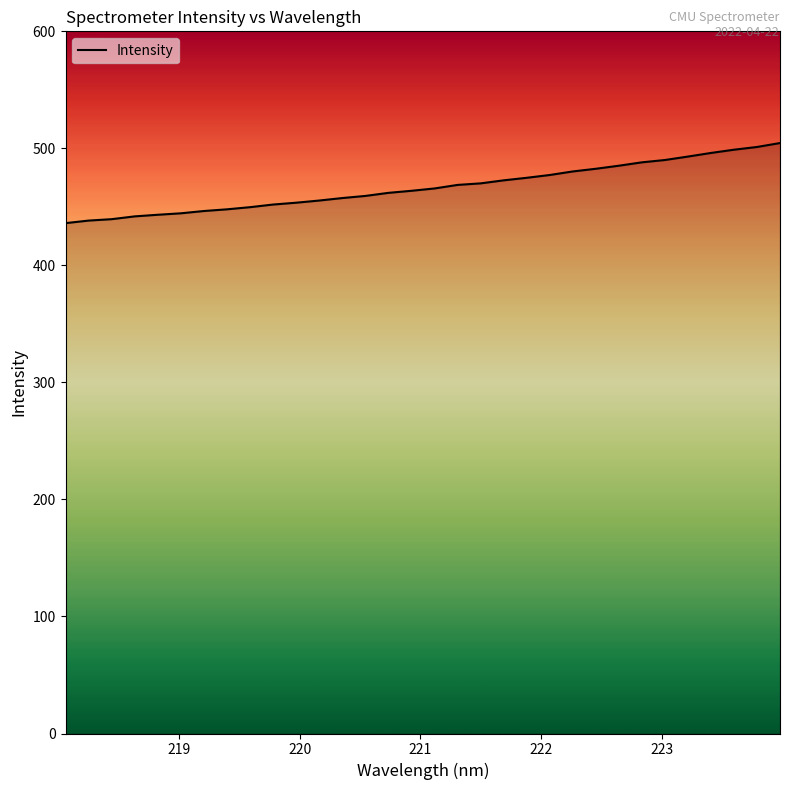

What is the difference between the maximum and minimum values?

68.4